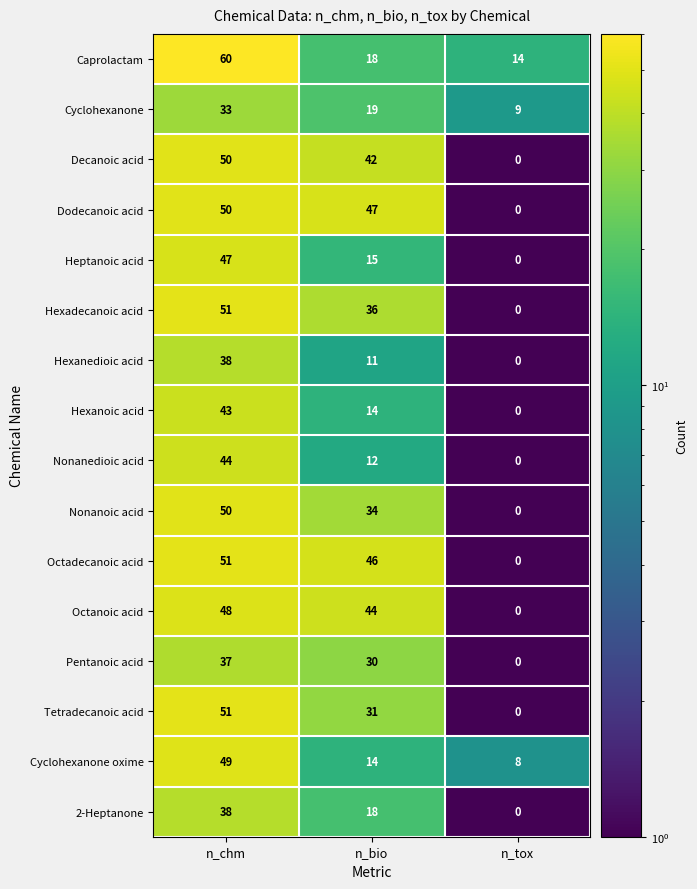

What is the difference between the highest and lowest values at n_tox?

14